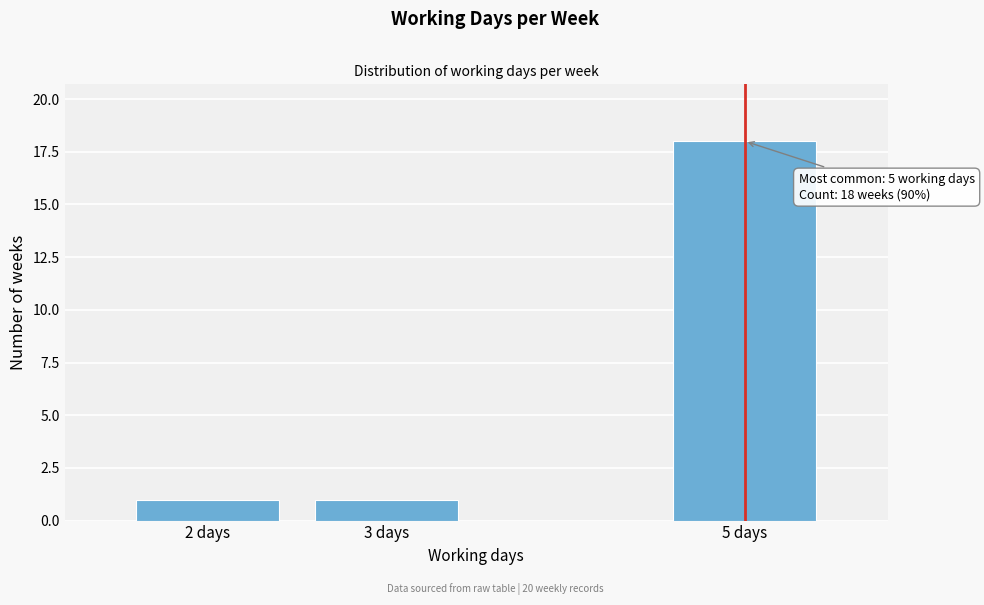

Reading right to left, transcribe all the data shown in this chart.

5 days=18	3 days=1	2 days=1